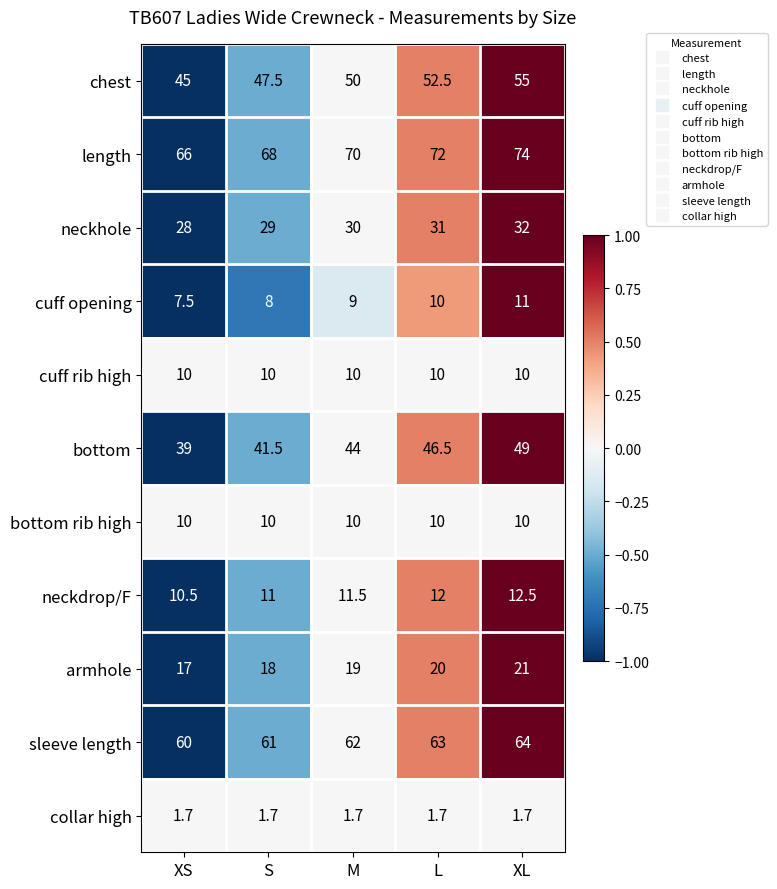

What is the difference between the bottom values at XS and S?

2.5